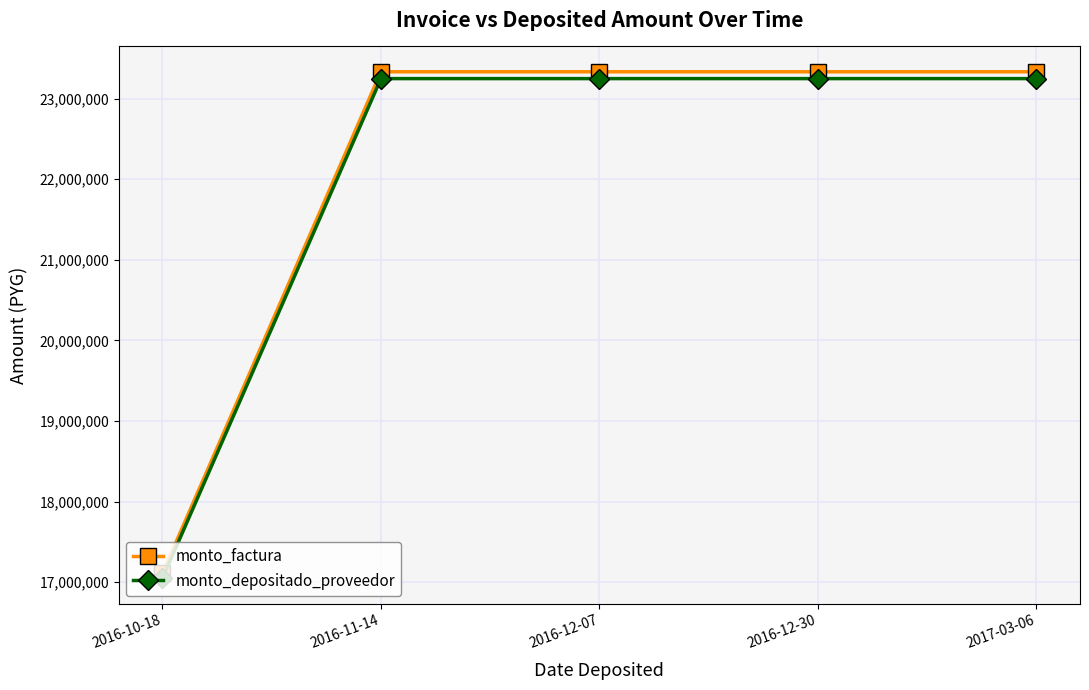

What is the label of the 3rd point from the right?

2016-12-07